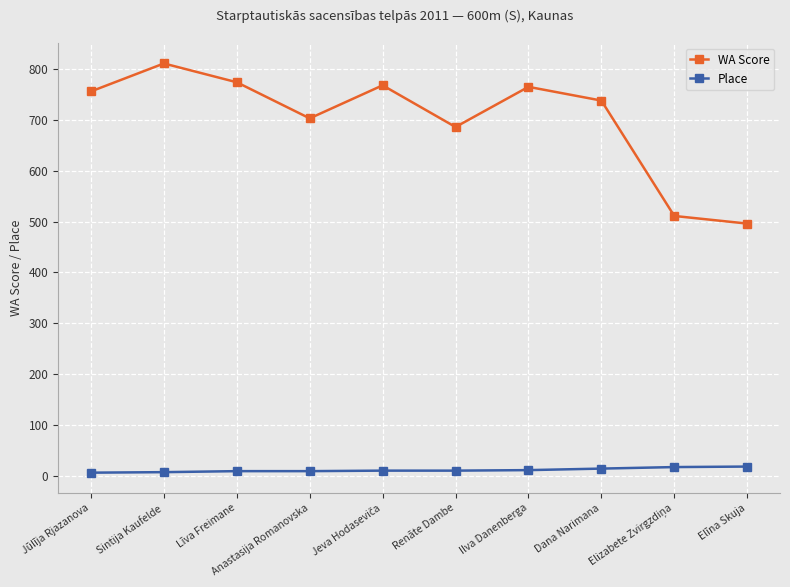

At which label is WA Score closest to 653?

Renāte Dambe